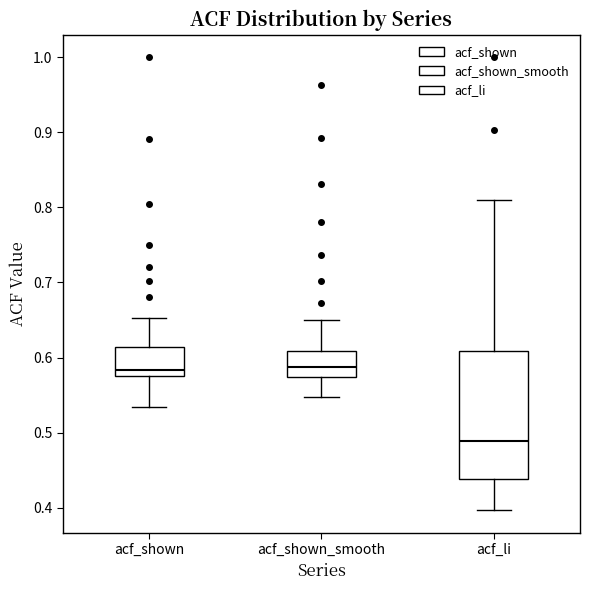

Where is the lower edge of the box for acf_li on the y-axis? The values are not printed on the chart, so give them approximately, as read against the axis.

0.44